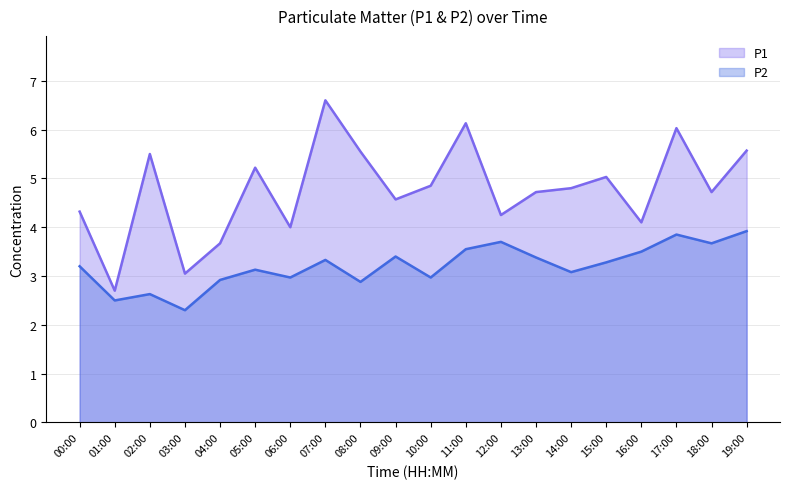

The P1 series shows 1.6 at 00:00. True or false?

False